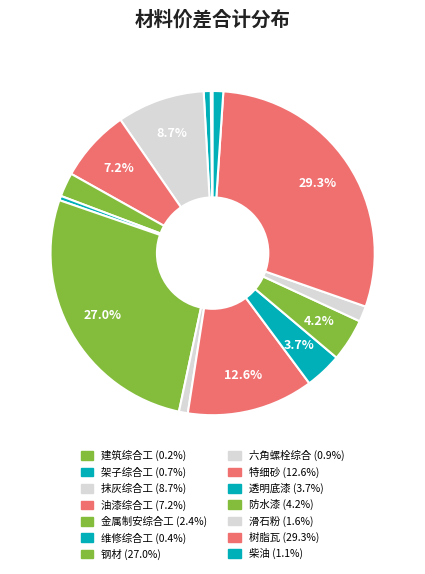

Rank the categories by value from lowest to highest.

建筑综合工, 维修综合工, 架子综合工, 六角螺栓综合, 柴油, 滑石粉, 金属制安综合工, 透明底漆, 防水漆, 油漆综合工, 抹灰综合工, 特细砂, 钢材, 树脂瓦